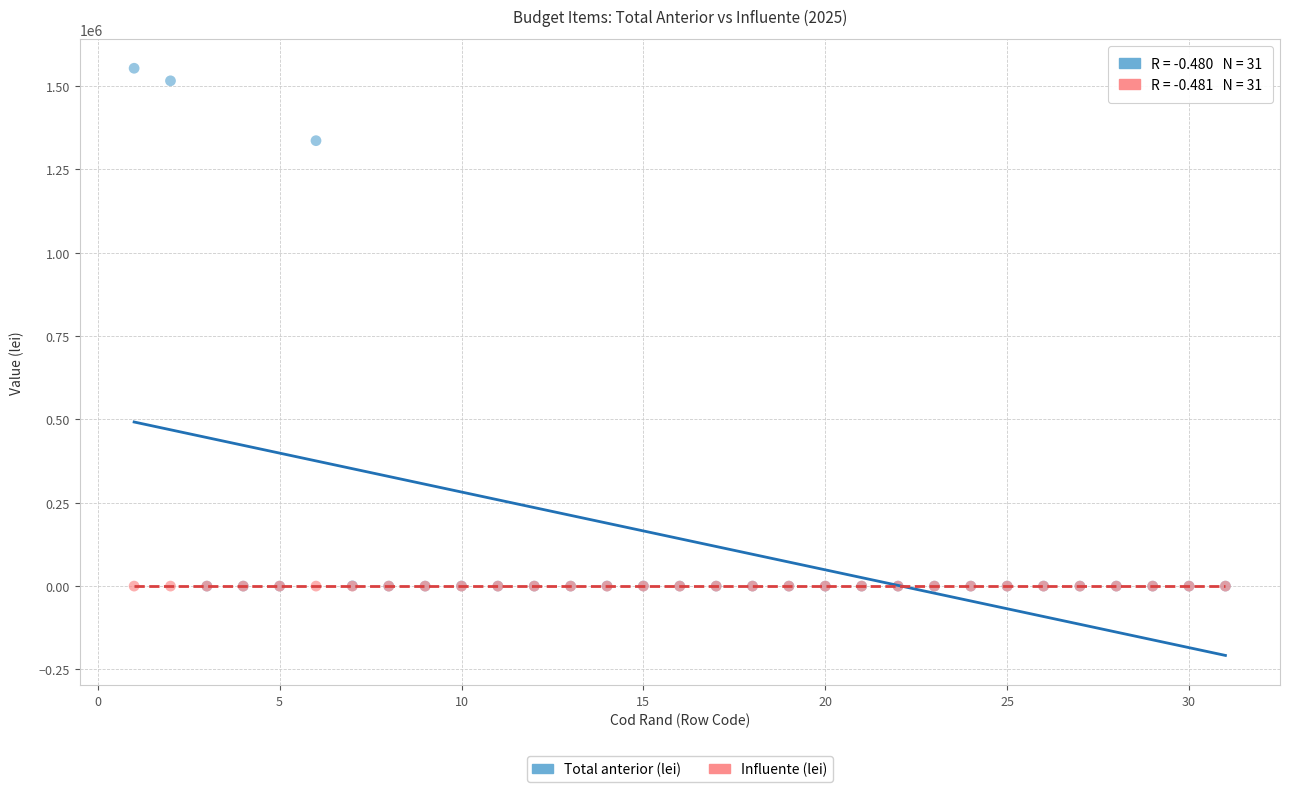

Which series has the largest Y range (max minus min)?

Total anterior (lei)